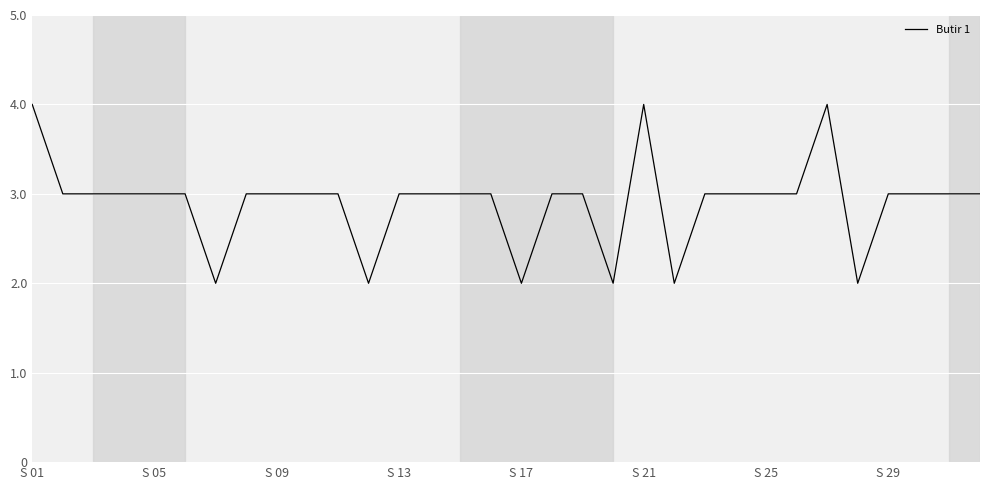

What is the greatest value displayed?

4